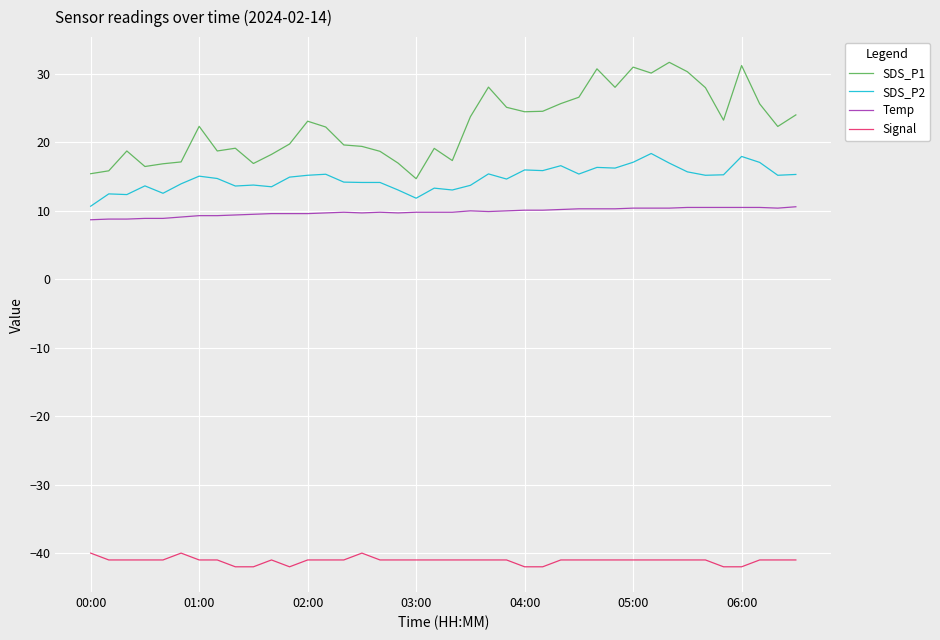

True or false: SDS_P2 and SDS_P1 cross at least once.

False